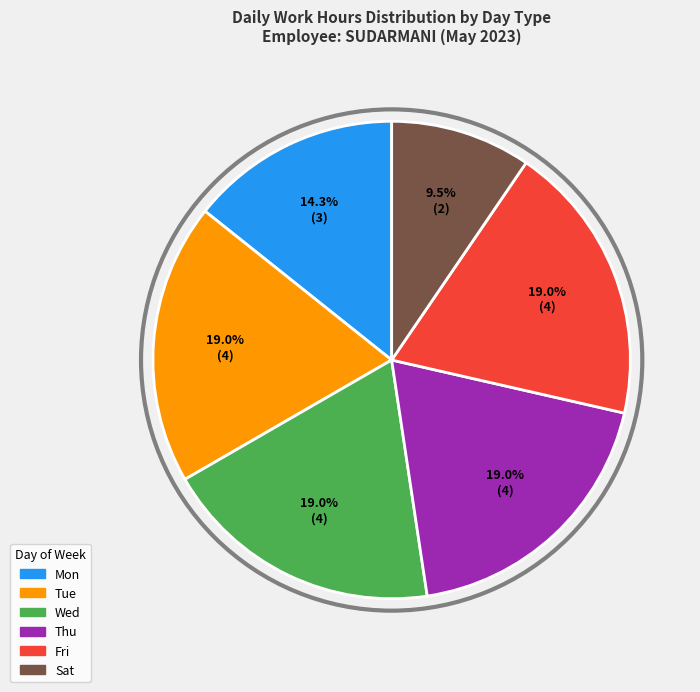

Do Tue and Thu together represent more than half of the pie?

No